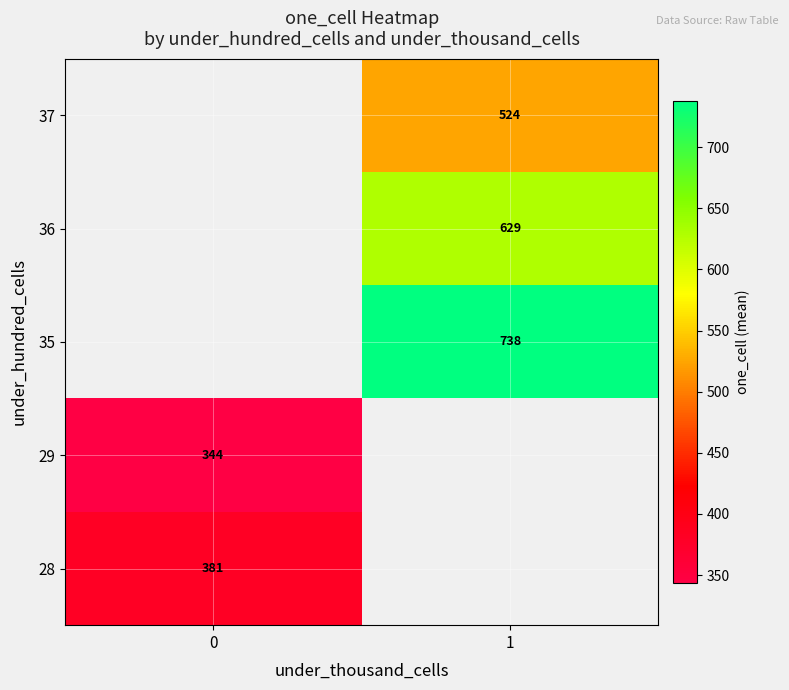

What is the spread (max minus min) of values at 0?

37.2